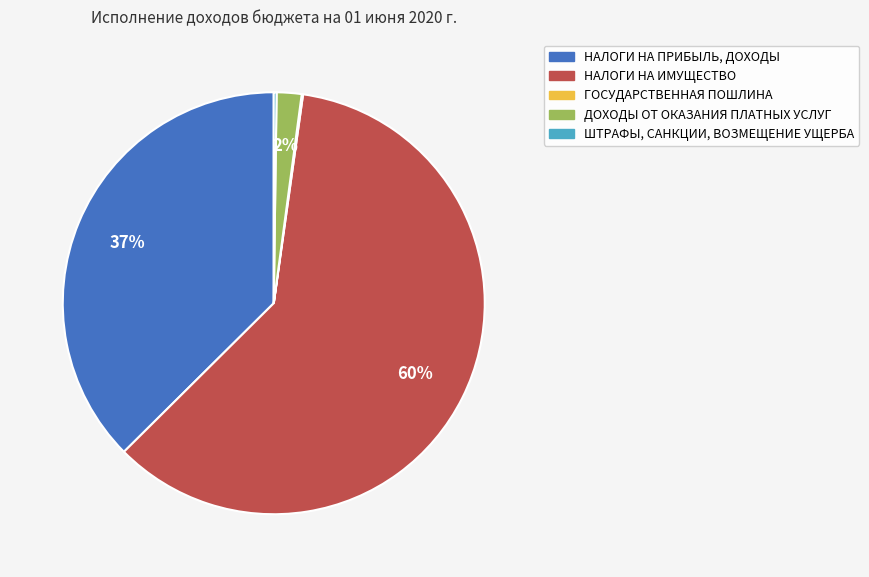

What percentage is the НАЛОГИ НА ПРИБЫЛЬ, ДОХОДЫ slice, to the nearest percent?

37%